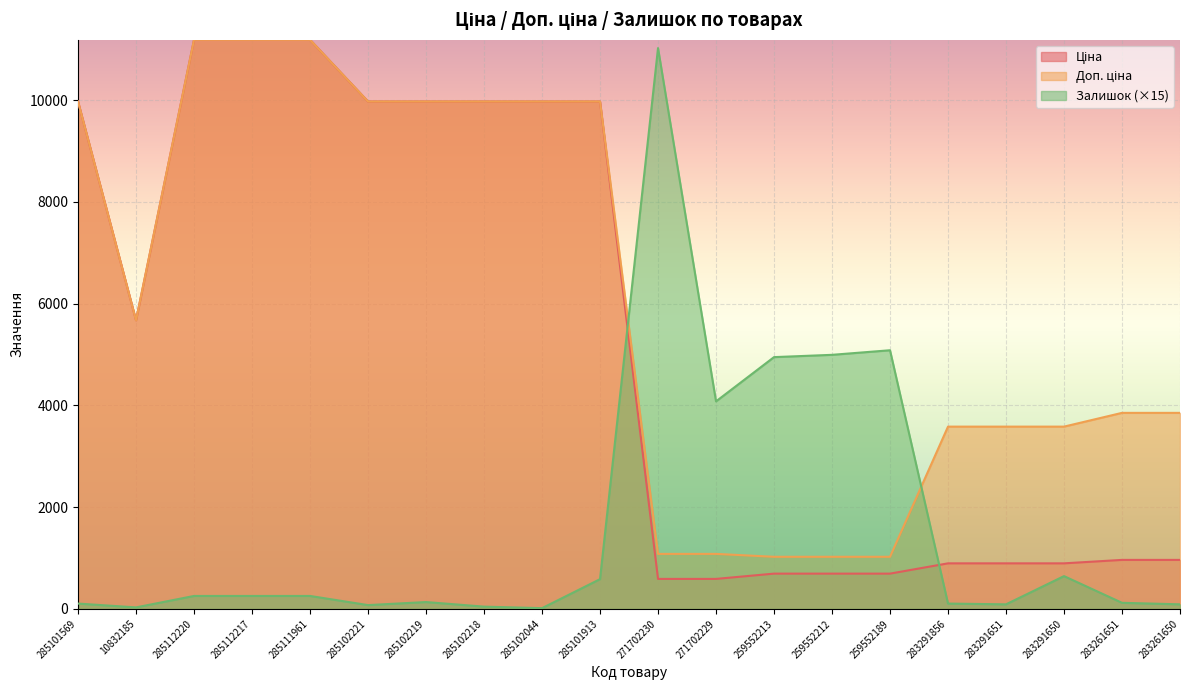

Reading right to left, what are all the values shown in this chart?

Ціна: 283261650=963.5	283261651=963.5	283291650=895.9	283291651=895.9	283291856=895.9	259552189=693.7	259552212=693.7	259552213=693.7	271702229=589.9	271702230=589.9	285101913=9975.0	285102044=9975.0	285102218=9975.0	285102219=9975.0	285102221=9975.0	285111961=11188.2	285112217=11188.2	285112220=11188.2	10832185=5673.8	285101569=9975.0
Доп. ціна: 283261650=3854.0	283261651=3854.0	283291650=3583.6	283291651=3583.6	283291856=3583.6	259552189=1024.6	259552212=1024.6	259552213=1024.6	271702229=1081.7	271702230=1081.7	285101913=9975.0	285102044=9975.0	285102218=9975.0	285102219=9975.0	285102221=9975.0	285111961=11188.2	285112217=11188.2	285112220=11188.2	10832185=5673.8	285101569=9975.0
Залишок: 283261650=90.0	283261651=120.0	283291650=645.0	283291651=90.0	283291856=105.0	259552189=5085.0	259552212=4995.0	259552213=4950.0	271702229=4080.0	271702230=11025.0	285101913=585.0	285102044=15.0	285102218=45.0	285102219=135.0	285102221=75.0	285111961=255.0	285112217=255.0	285112220=255.0	10832185=30.0	285101569=105.0